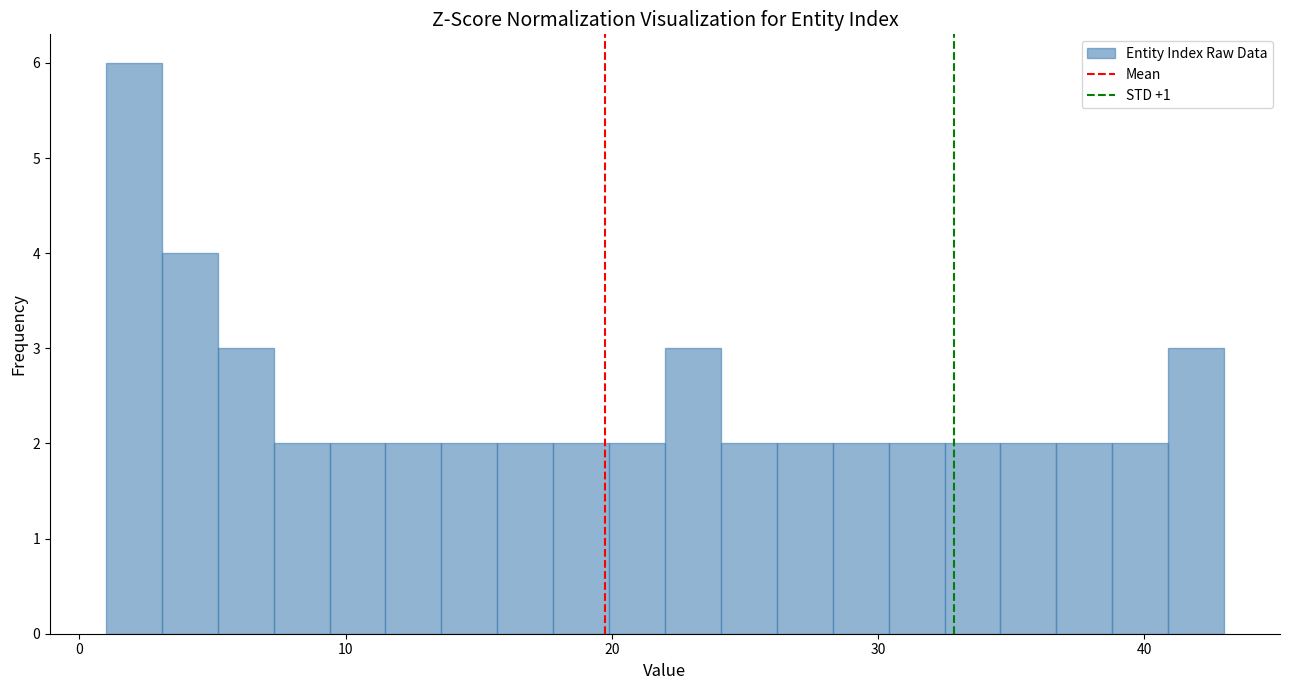

Read against the x-axis, roughly where is the centre of the tallest bar?

2